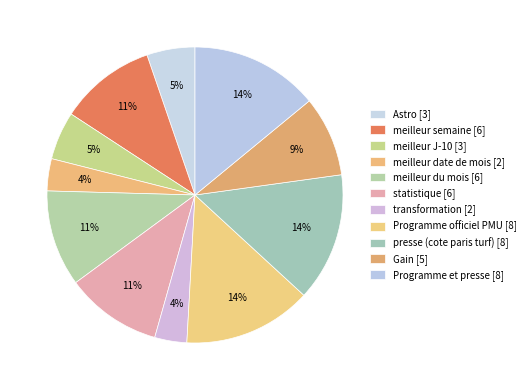

How many segments does this pie chart have?

11